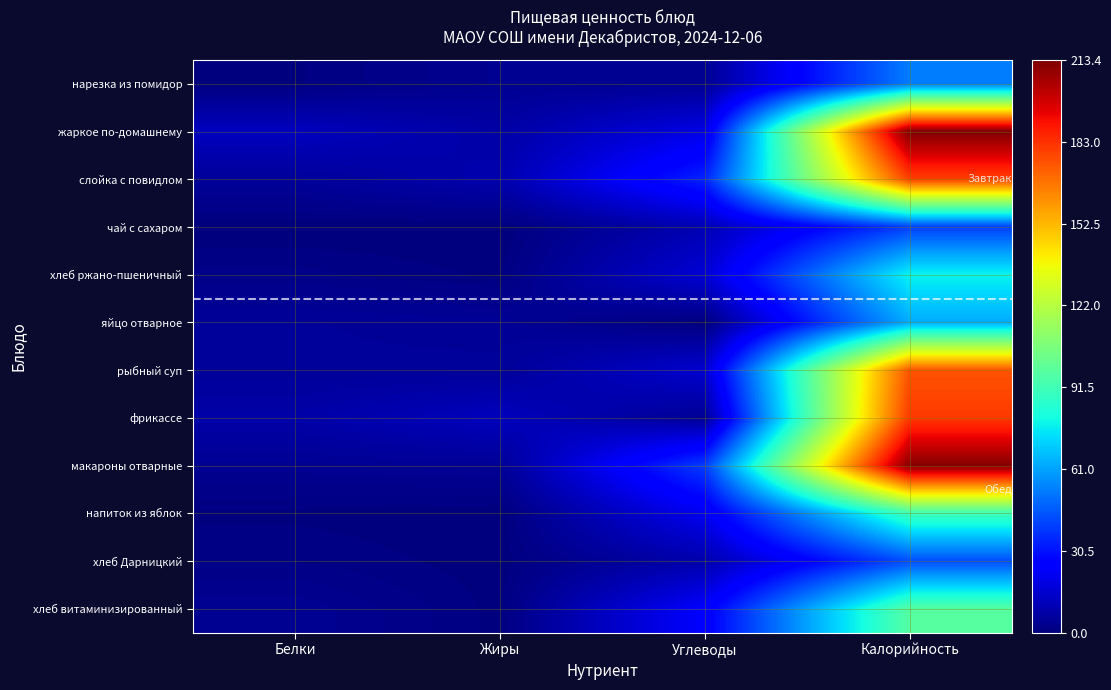

At how many categories does at least one series exceed 102?

1